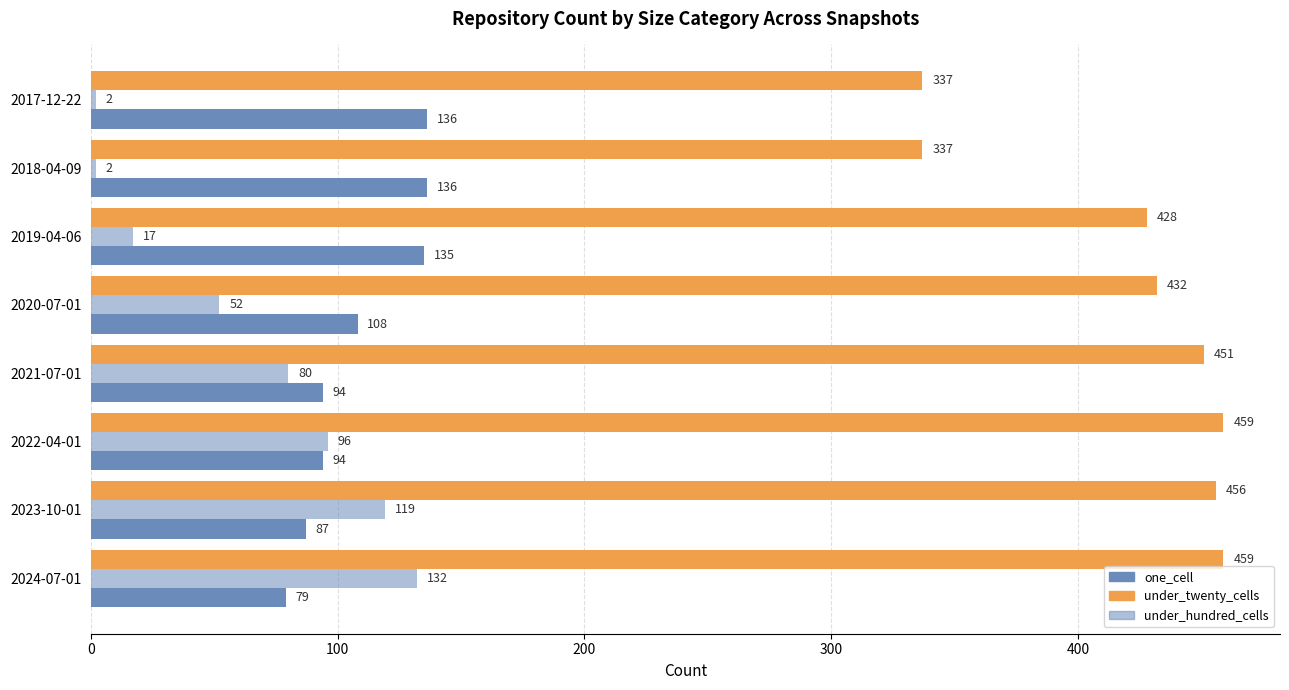

What is the value of the under_hundred_cells bar at the 3rd from the left?

17